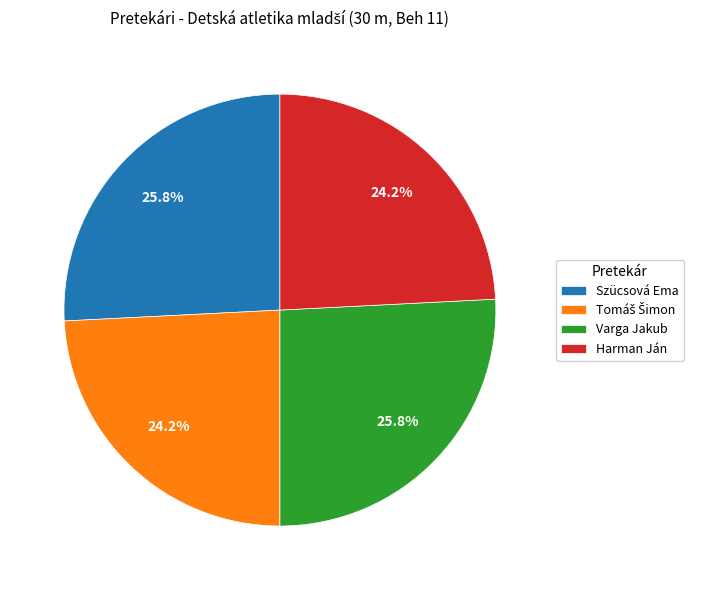

How much of the chart is everything except Szücsová Ema?

74.2%